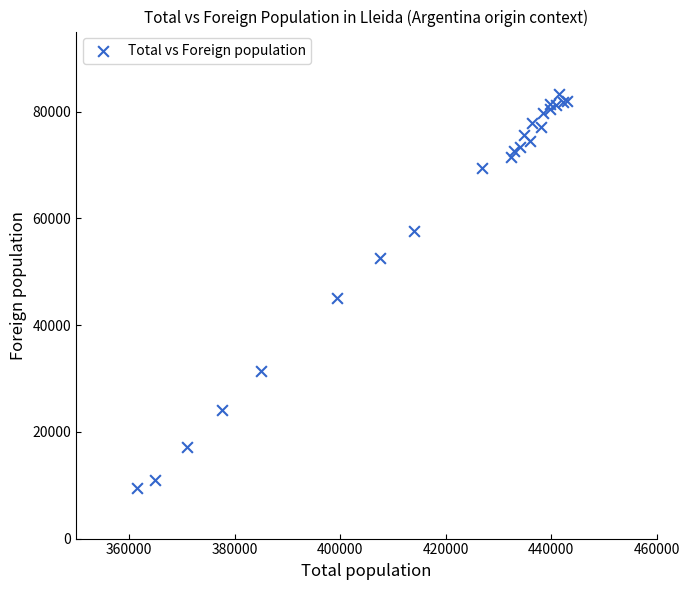

What Y value in the scatter plot is closest to 46373?

45144